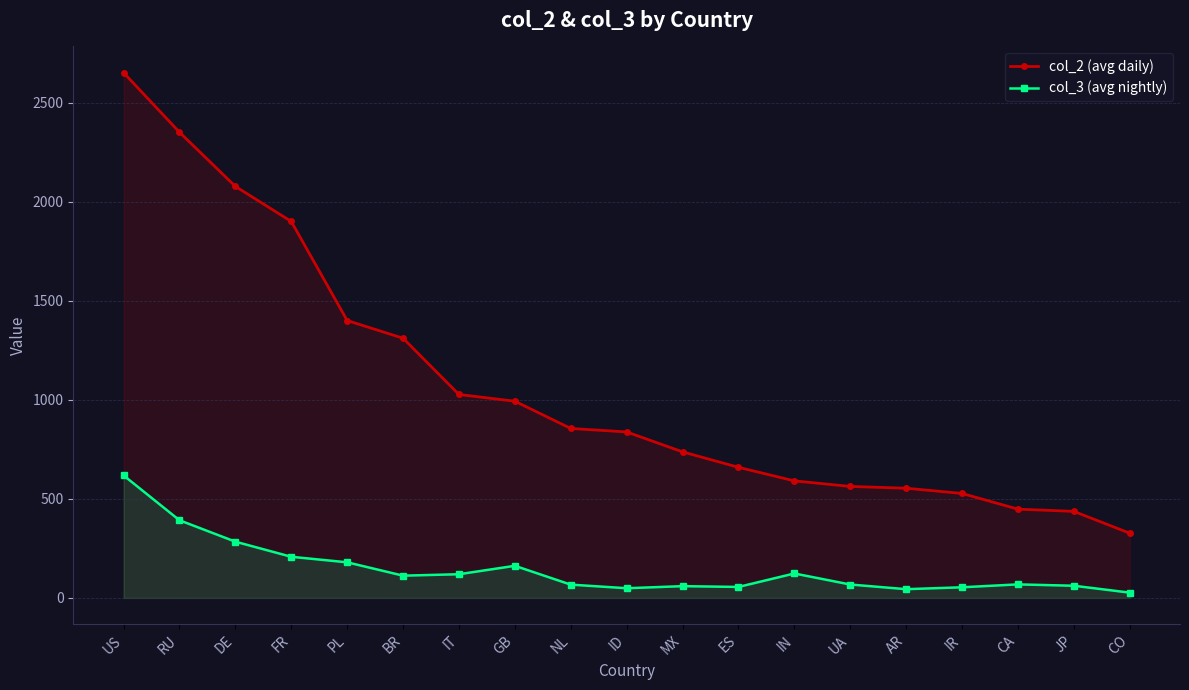

Reading right to left, extract all data points from this chart.

col_2 (avg daily): 327.0	437.0	448.4	527.6	554.0	563.0	591.0	659.5	737.6	838.1	855.7	993.2	1027.2	1311.2	1400.6	1900.8	2077.8	2351.2	2651.7
col_3 (avg nightly): 26.9	61.6	68.5	53.9	44.3	67.9	123.5	55.6	59.5	49.1	67.2	162.3	119.8	112.5	179.9	207.8	284.1	392.2	618.6